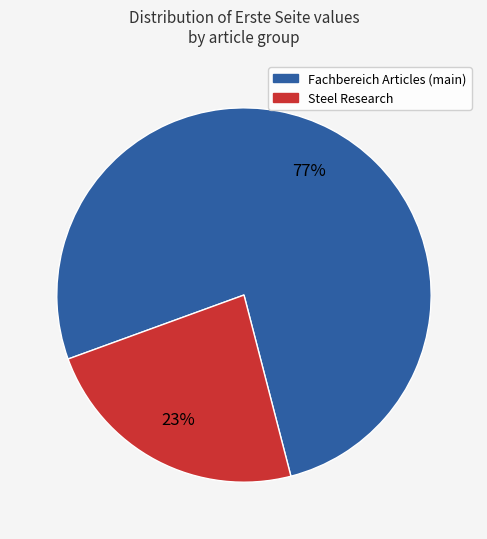

To the nearest percent, what is the average slice percentage?

50%